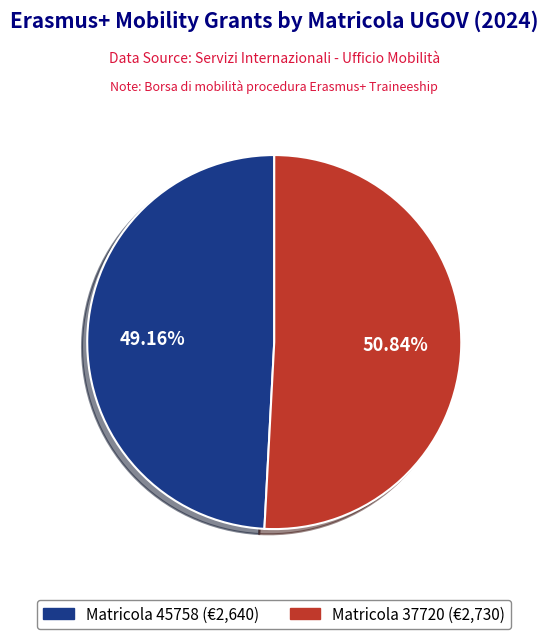

Is there a majority slice in this chart?

Yes